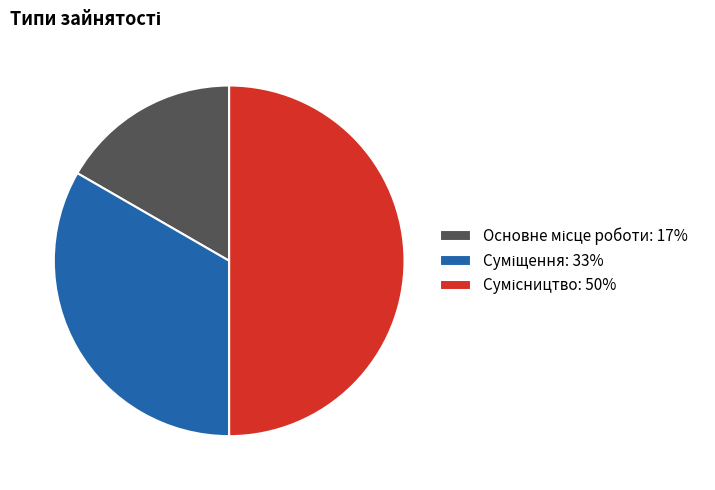

How many slices are in this pie chart?

3